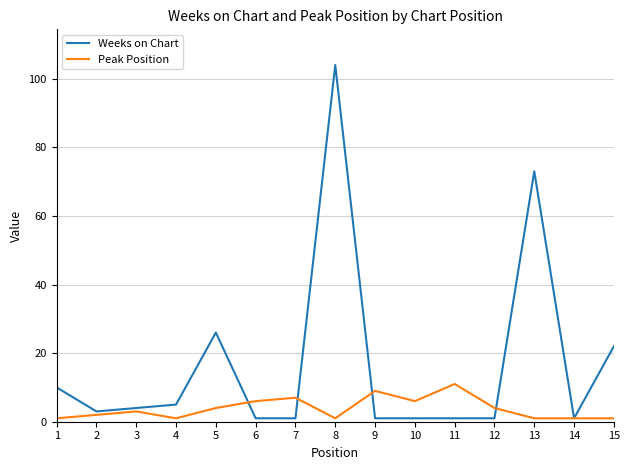

Where is the first local minimum for Peak Position?

4